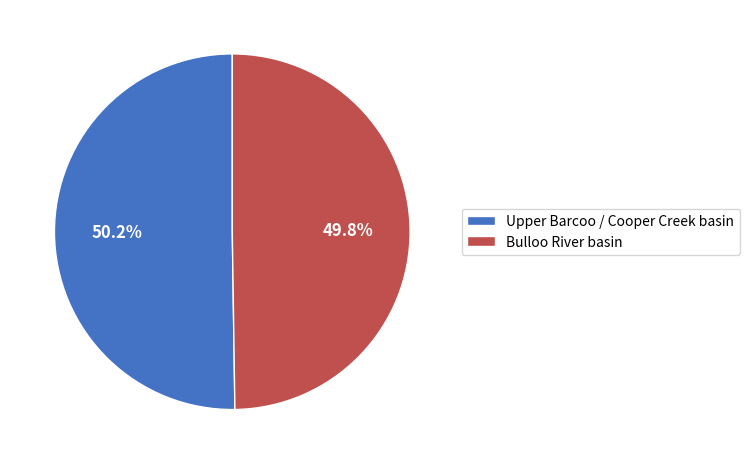

To the nearest percent, what is the combined percentage of Bulloo River basin and Upper Barcoo / Cooper Creek basin?

100%